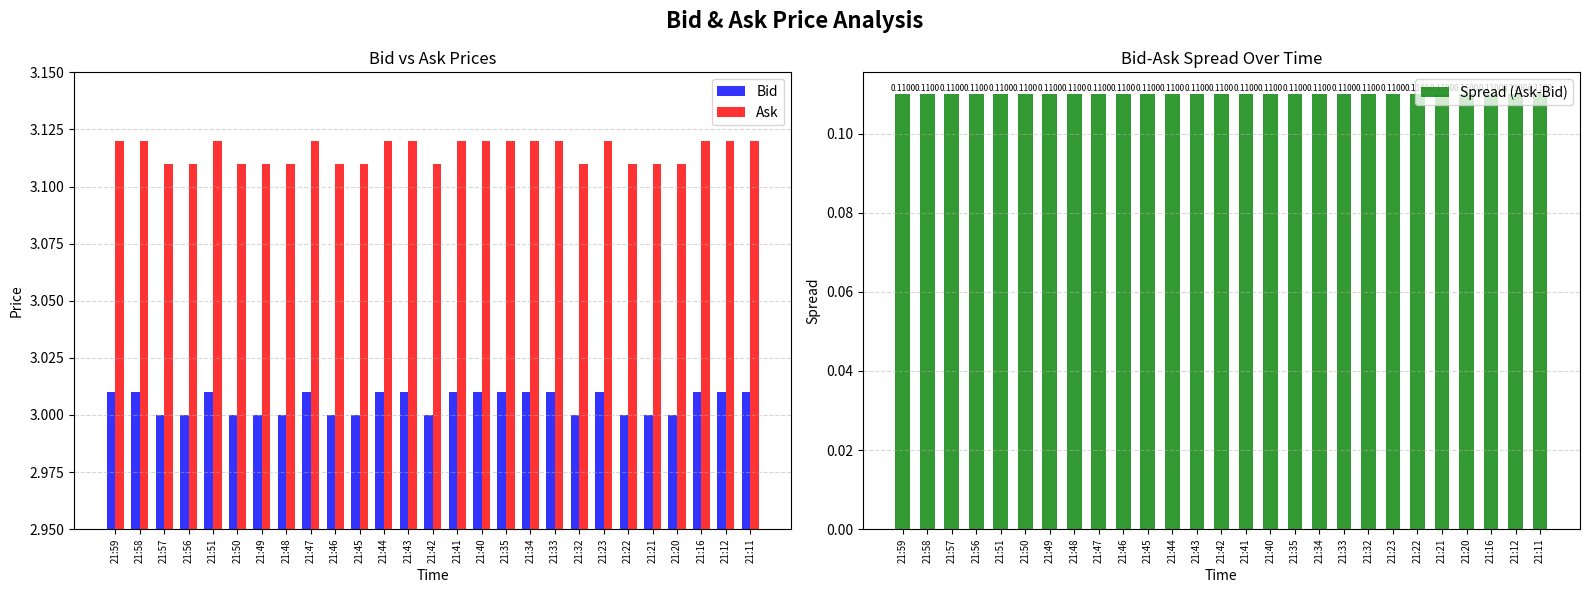

How many series are shown in this chart?

3